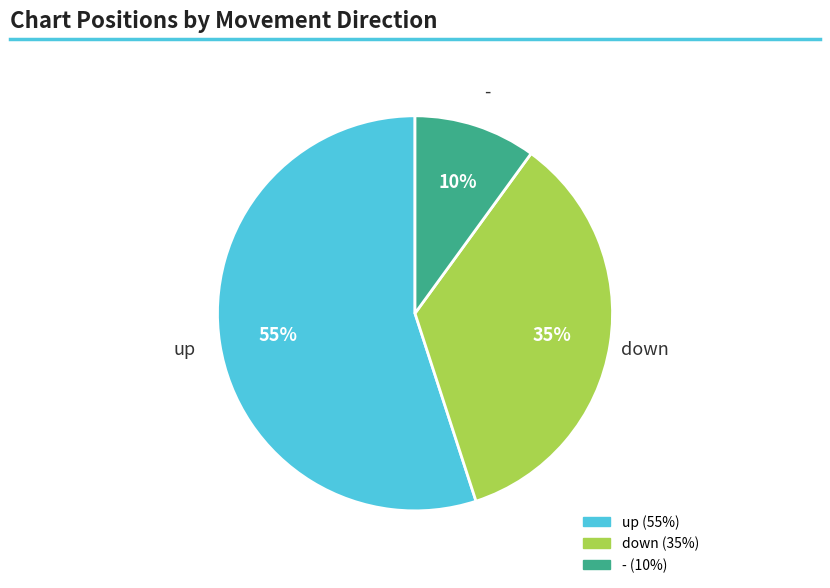

The - slice represents 10% of the pie. True or false?

True